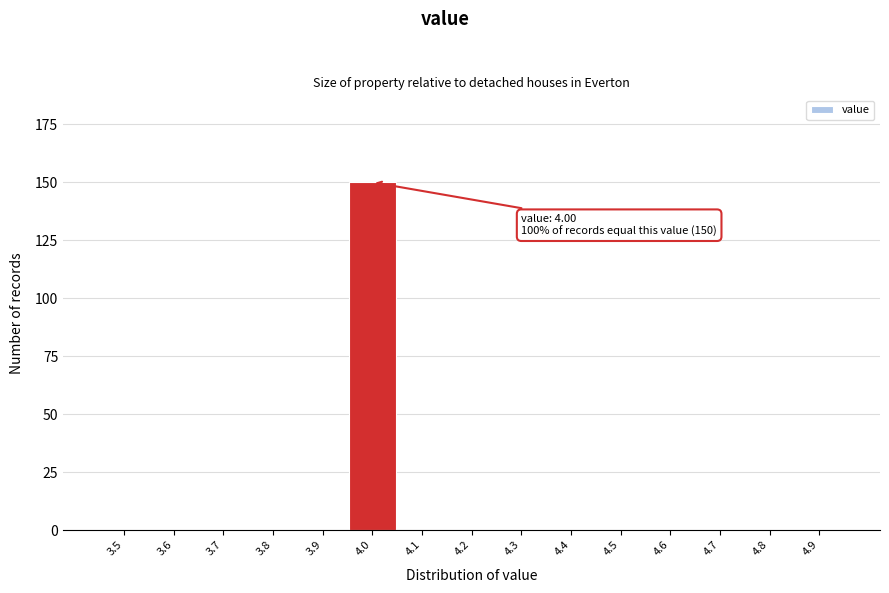

Reading left to right, transcribe all the data shown in this chart.

3.5=0	3.6=0	3.7=0	3.8=0	3.9=0	4.0=150	4.1=0	4.2=0	4.3=0	4.4=0	4.5=0	4.6=0	4.7=0	4.8=0	4.9=0